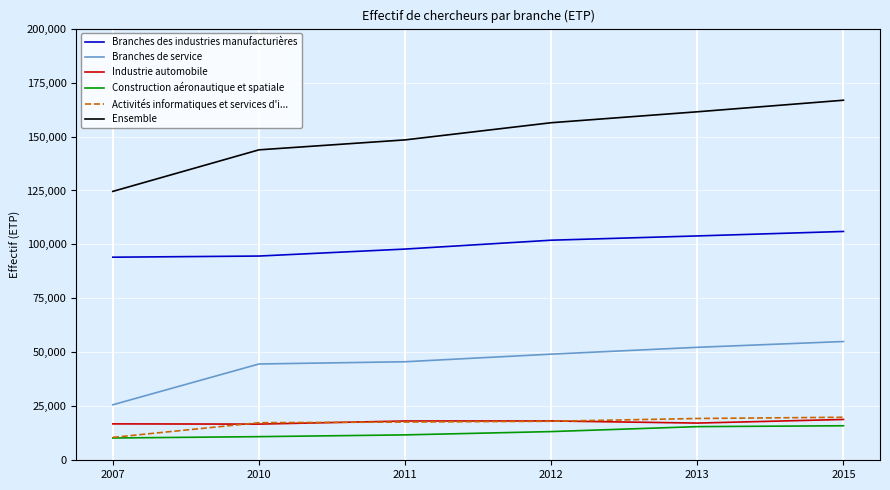

Is the value of Activités informatiques et services d'i... at 2013 greater than the value of Construction aéronautique et spatiale at 2011?

Yes